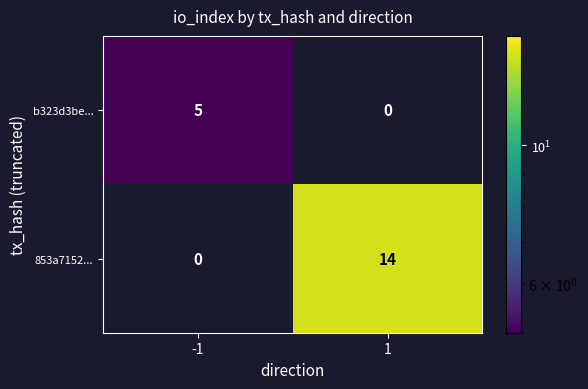

Which series has the widest spread of values?

853a7152...